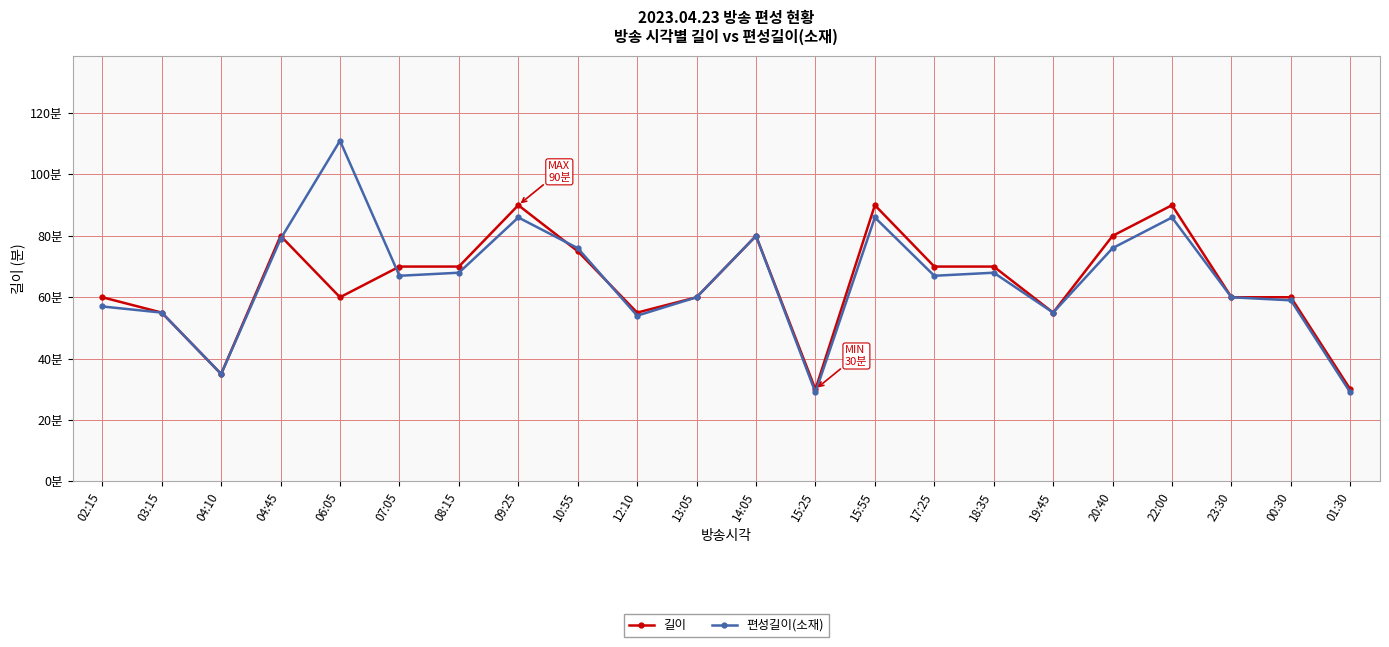

Reading left to right, list all the values displayed in this chart.

길이: 02:15=60	03:15=55	04:10=35	04:45=80	06:05=60	07:05=70	08:15=70	09:25=90	10:55=75	12:10=55	13:05=60	14:05=80	15:25=30	15:55=90	17:25=70	18:35=70	19:45=55	20:40=80	22:00=90	23:30=60	00:30=60	01:30=30
편성길이(소재): 02:15=57	03:15=55	04:10=35	04:45=79	06:05=111	07:05=67	08:15=68	09:25=86	10:55=76	12:10=54	13:05=60	14:05=80	15:25=29	15:55=86	17:25=67	18:35=68	19:45=55	20:40=76	22:00=86	23:30=60	00:30=59	01:30=29